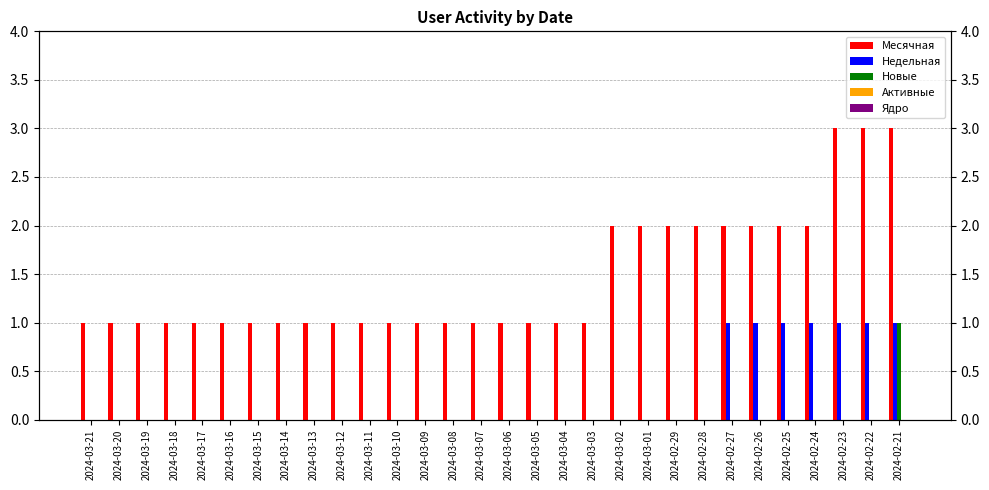

What is the difference between the highest and lowest values at 2024-02-25?

2